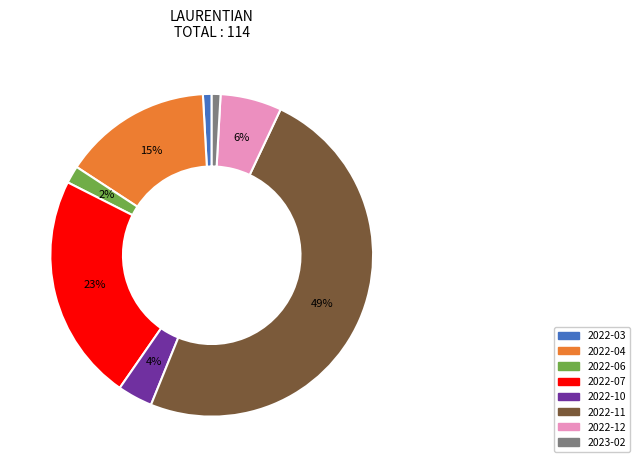

To the nearest percent, what is the difference between the largest and smallest slice percentages?

48%